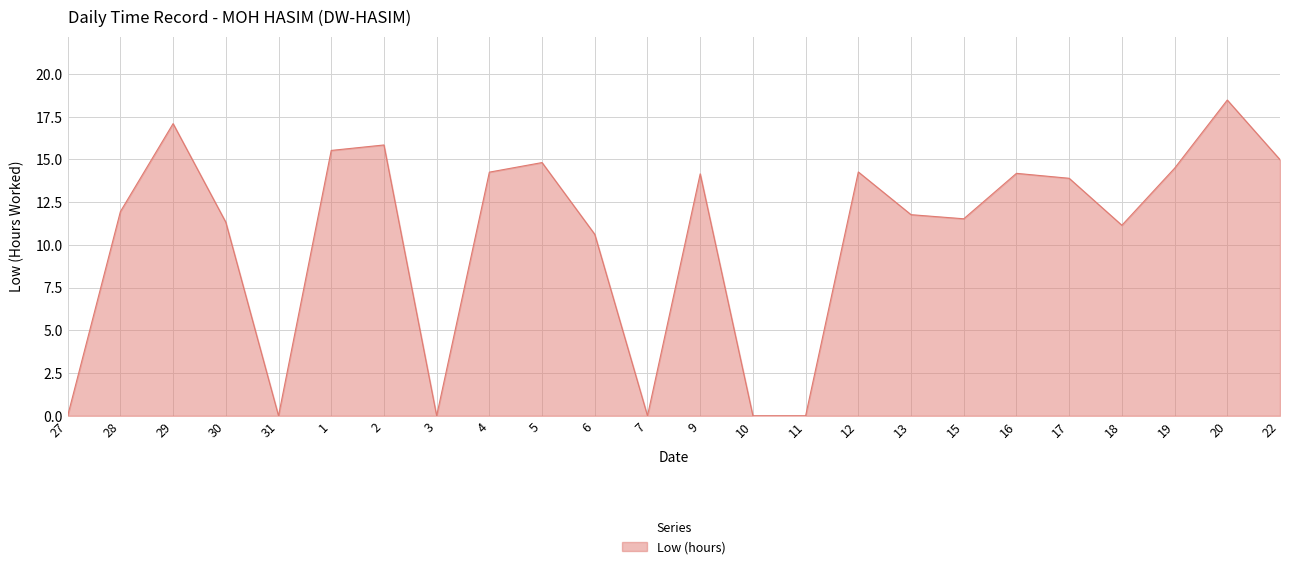

Is it true that the value at 18 is 11.2?

True